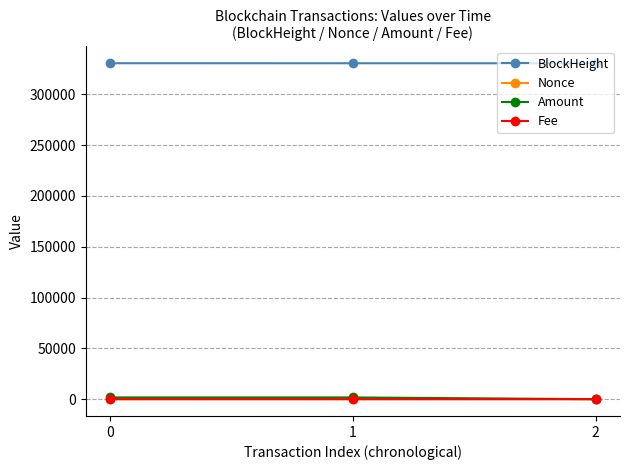

What value does the BlockHeight series have at 2?

330398.0